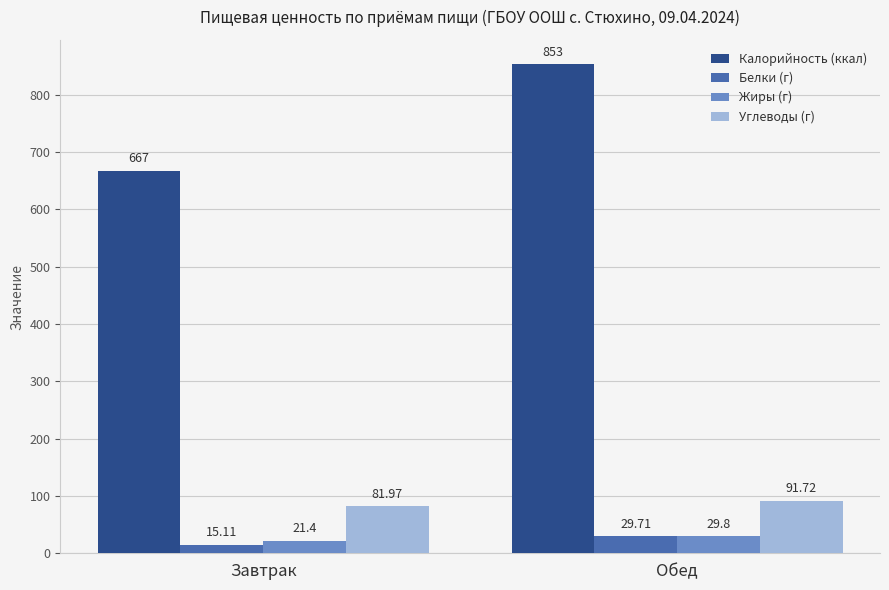

Which category has the lowest value in the Калорийность (ккал) series?

Завтрак